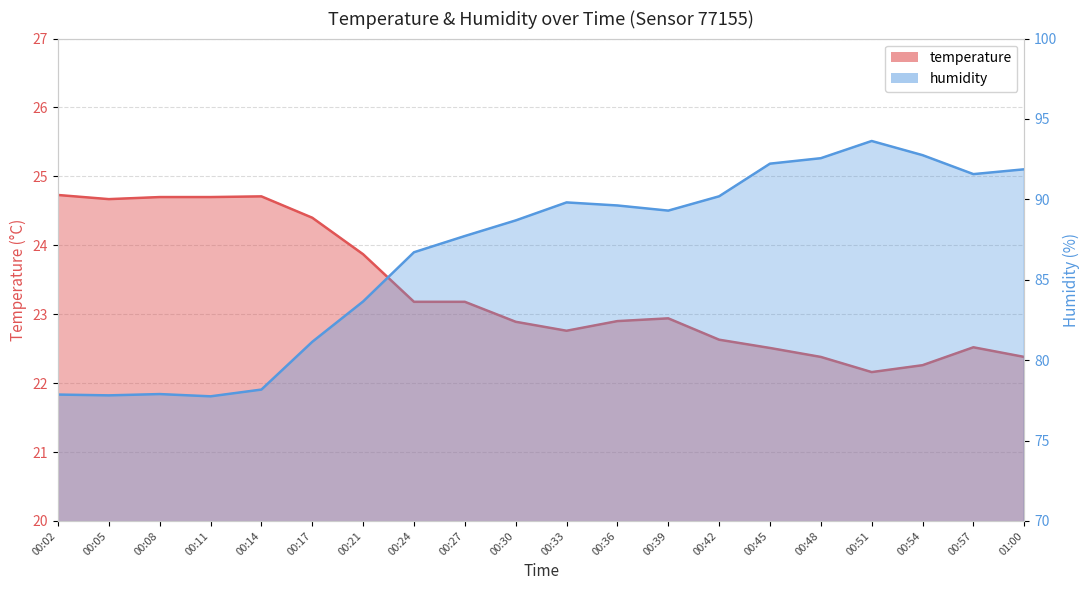

What is the label of the 7th point from the right?

00:42